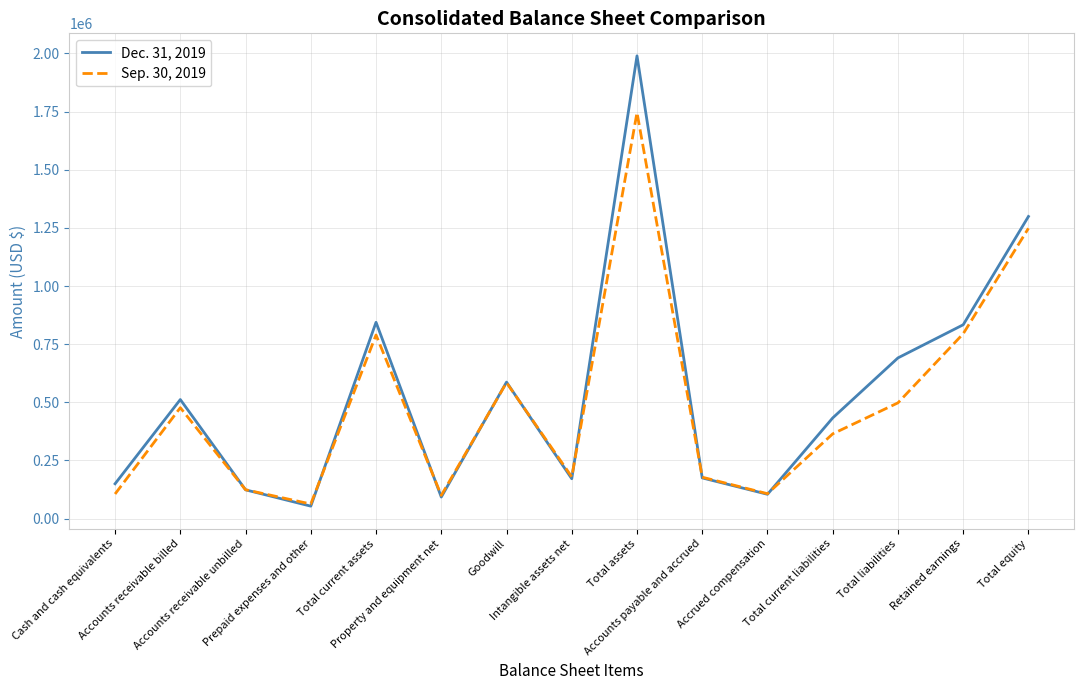

What are all the series names shown in the legend?

Dec. 31, 2019, Sep. 30, 2019